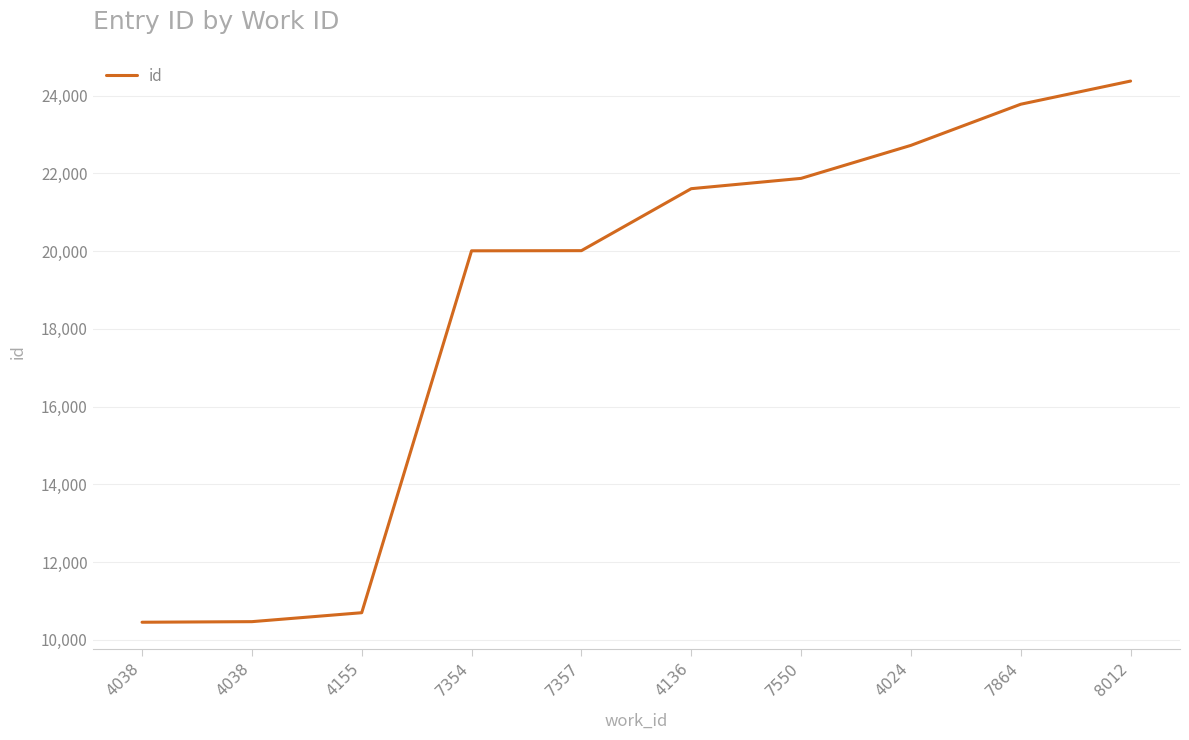

Does the chart have visible grid lines?

Yes